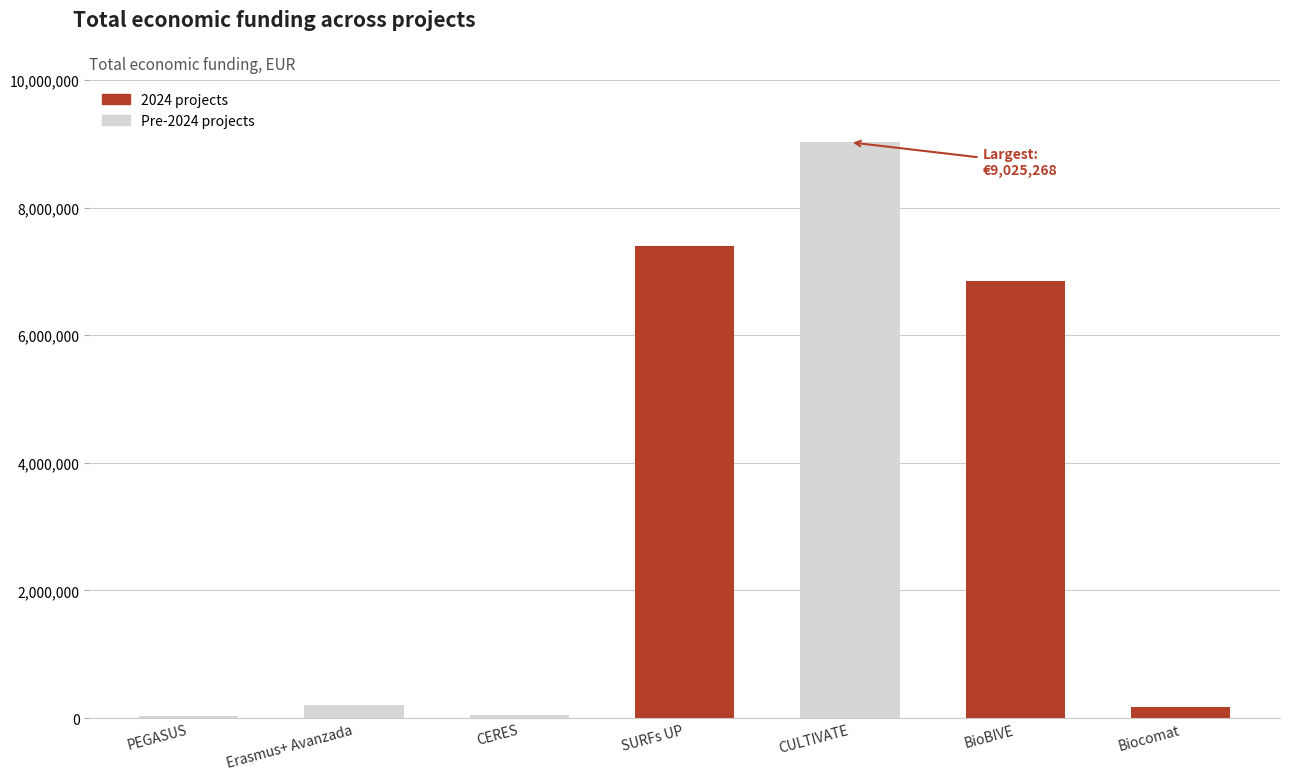

What is the change in value from SURFs UP to CULTIVATE?

+1628767